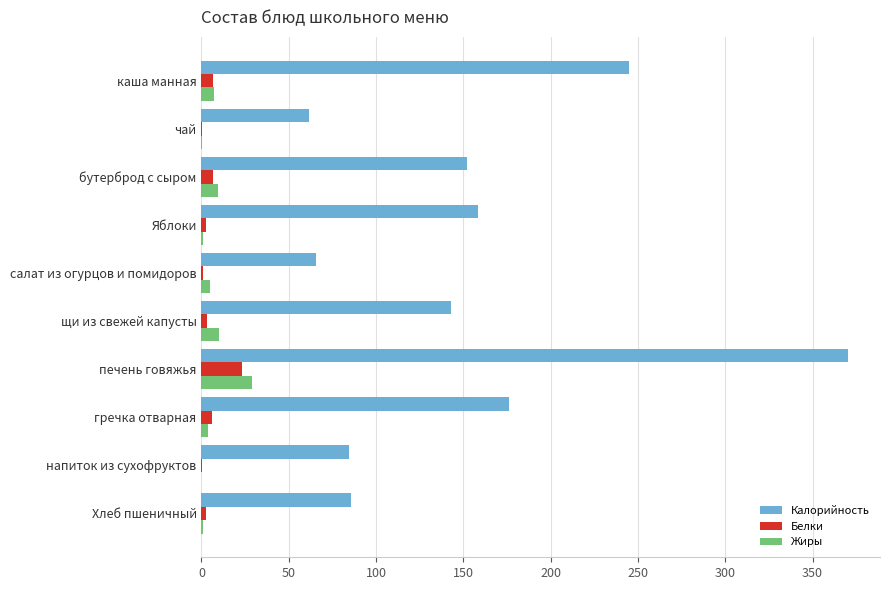

What are all the series names shown in the legend?

Калорийность, Белки, Жиры